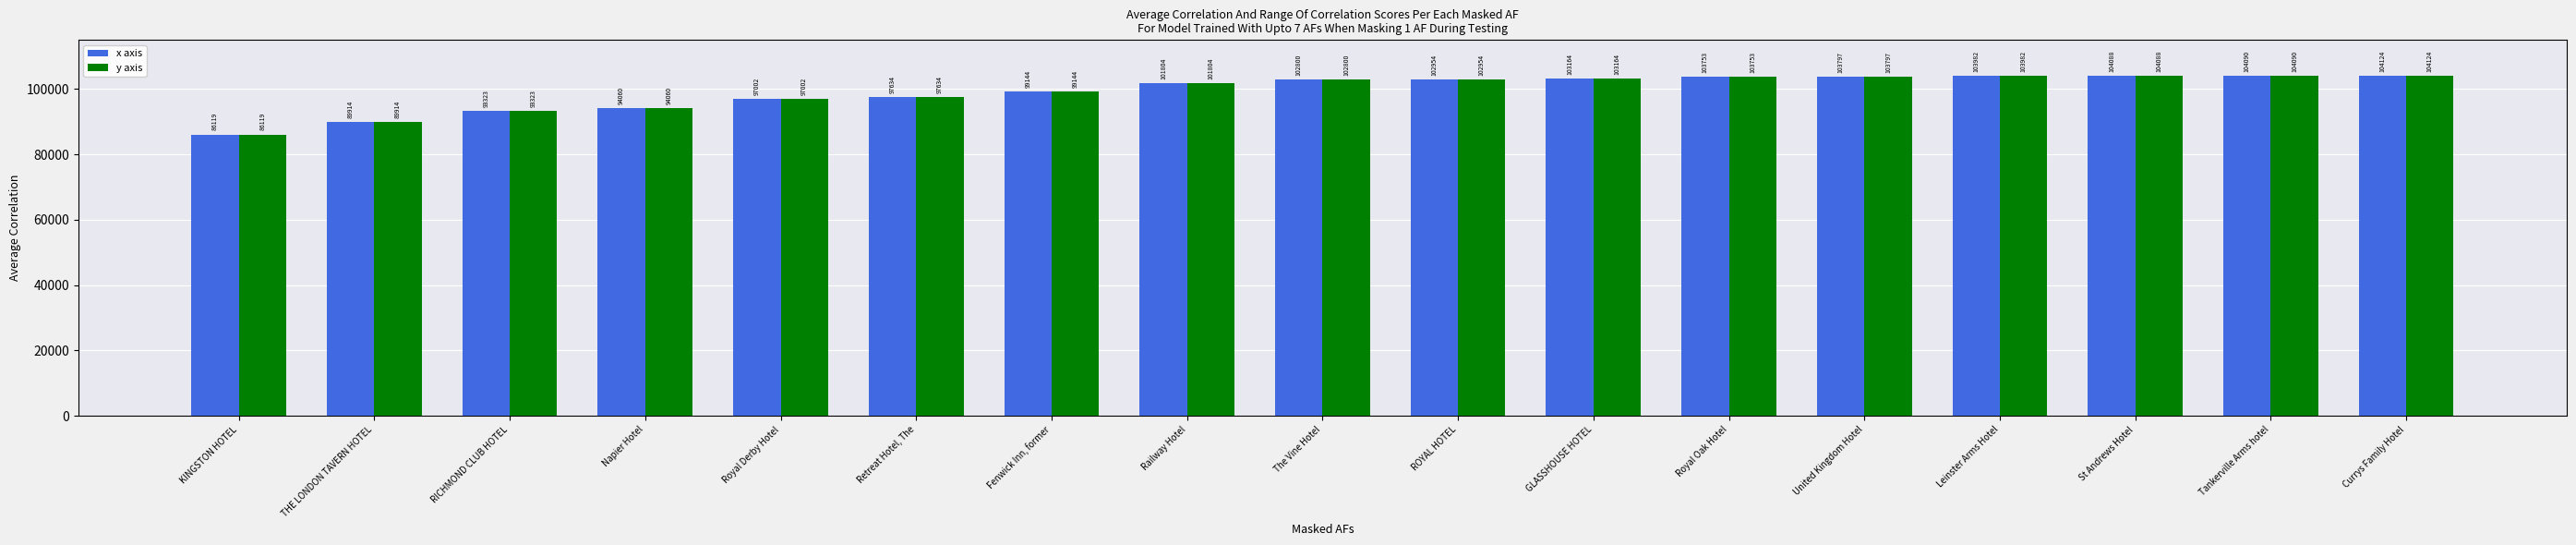

Reading right to left, list all the values displayed in this chart.

x axis: 104124	104090	104088	103982	103797	103753	103164	102954	102800	101804	99144	97634	97002	94060	93323	89914	86119
y axis: 104124	104090	104088	103982	103797	103753	103164	102954	102800	101804	99144	97634	97002	94060	93323	89914	86119